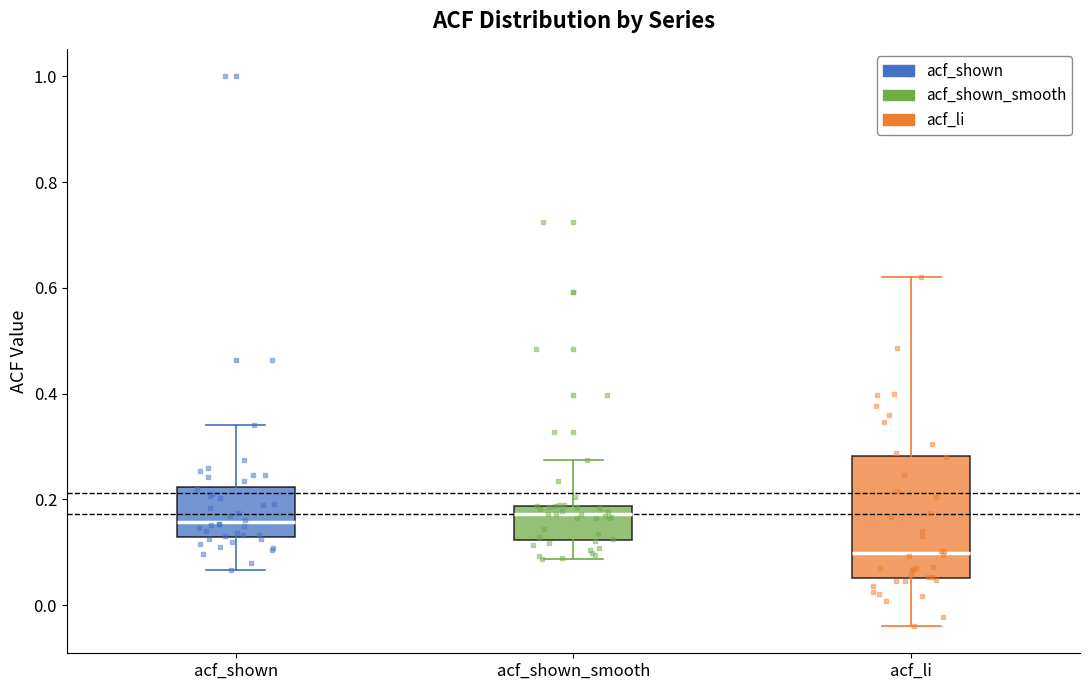

Reading left to right, read every box against the y-axis: the position of its median line, the range the box covers, and the ends of its whiskers. The values are not printed on the chart, so give them approximately, as read against the axis.

acf_shown: median 0.16, box 0.12 to 0.22, whiskers 0.06 to 0.34
acf_shown_smooth: median 0.18 (just below the box's upper edge), box 0.12 to 0.18, whiskers 0.08 to 0.28
acf_li: median 0.10, box 0.06 to 0.28, whiskers -0.04 to 0.62